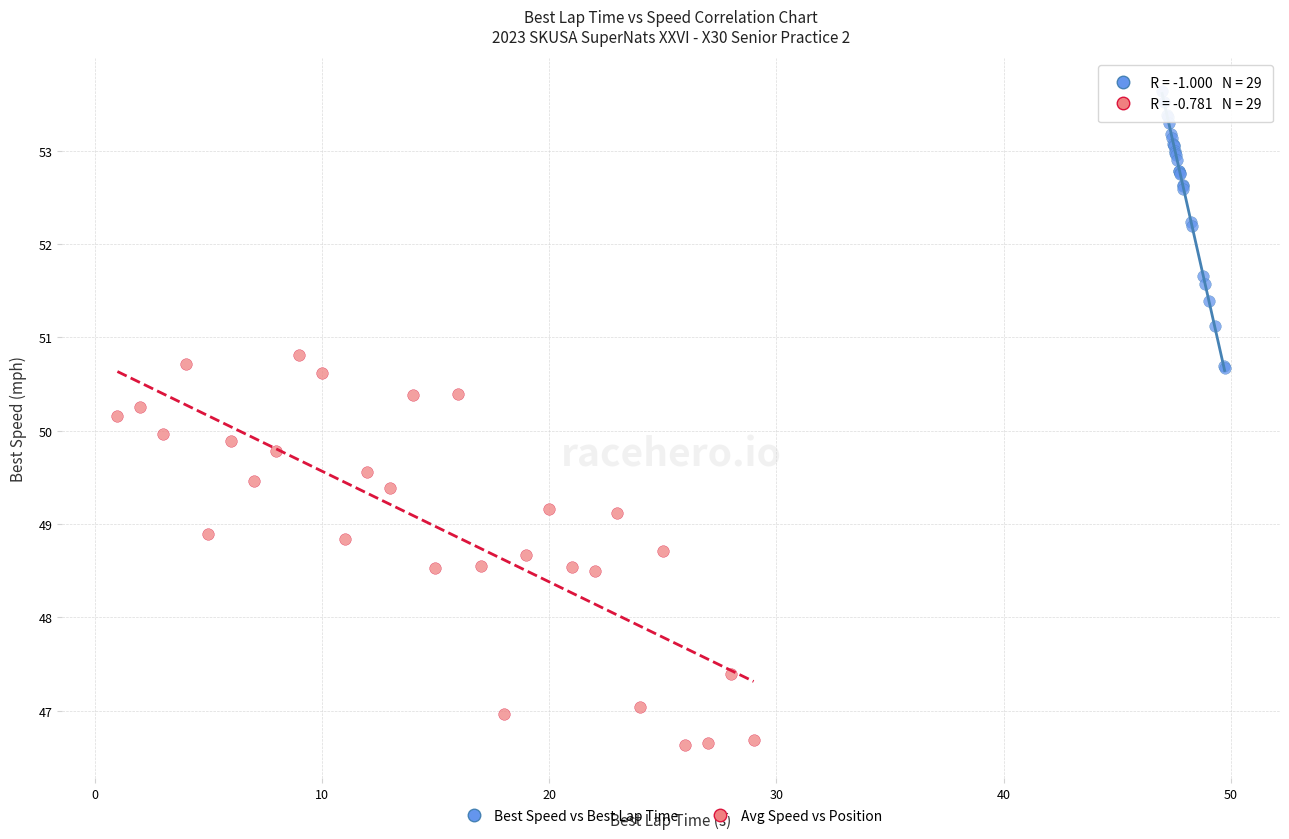

Which series has the largest Y range (max minus min)?

Avg Speed vs Position